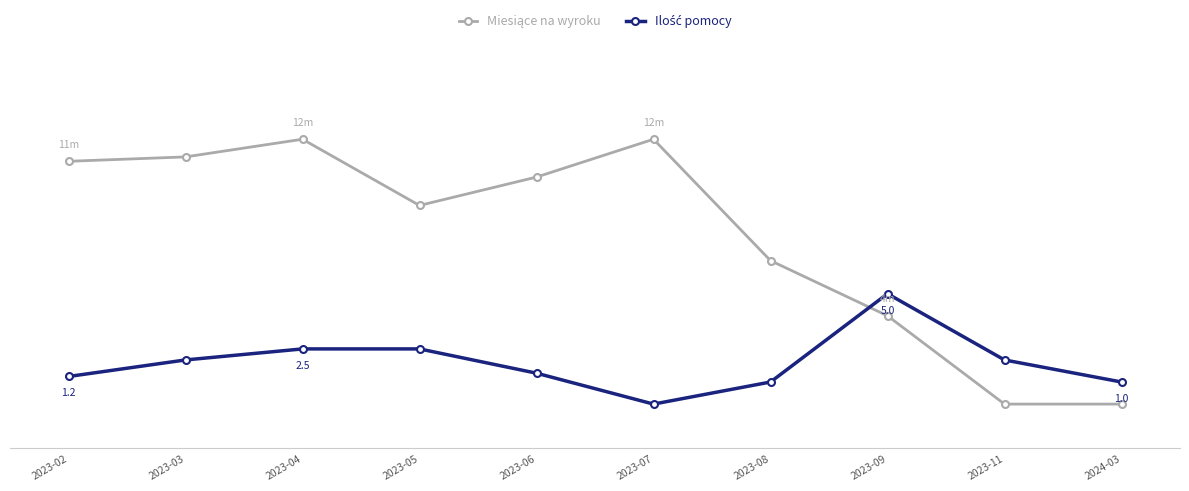

Where does the Miesiące na wyroku series first go above 10?

2023-02